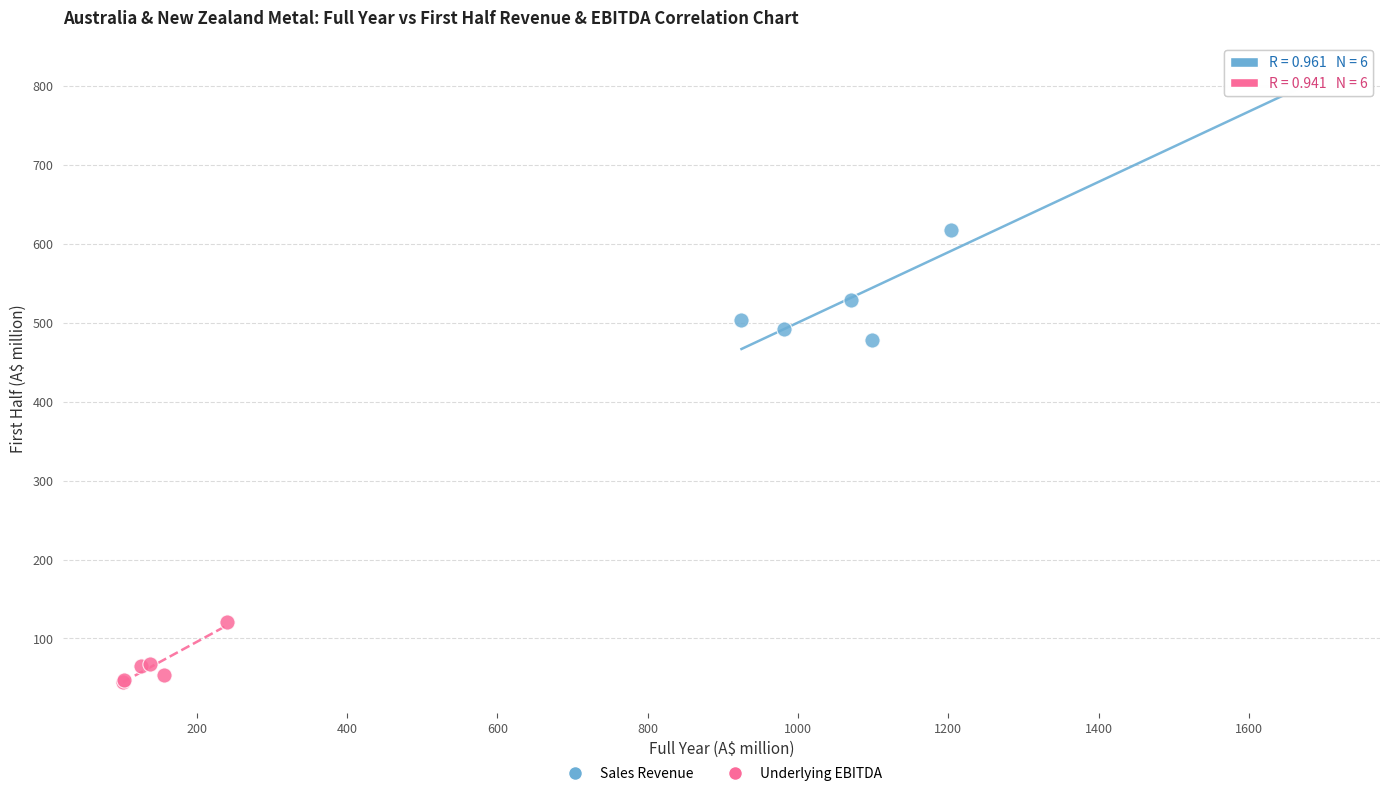

Which series contains the lowest Y value?

Underlying EBITDA